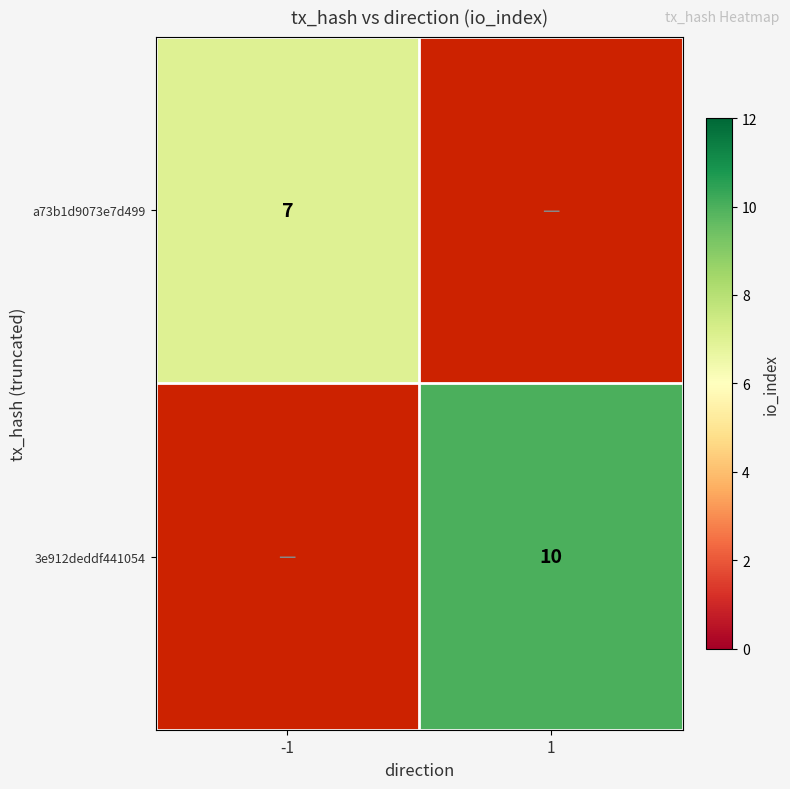

Is it true that a73b1d9073e7d499 equals 7 at -1?

True